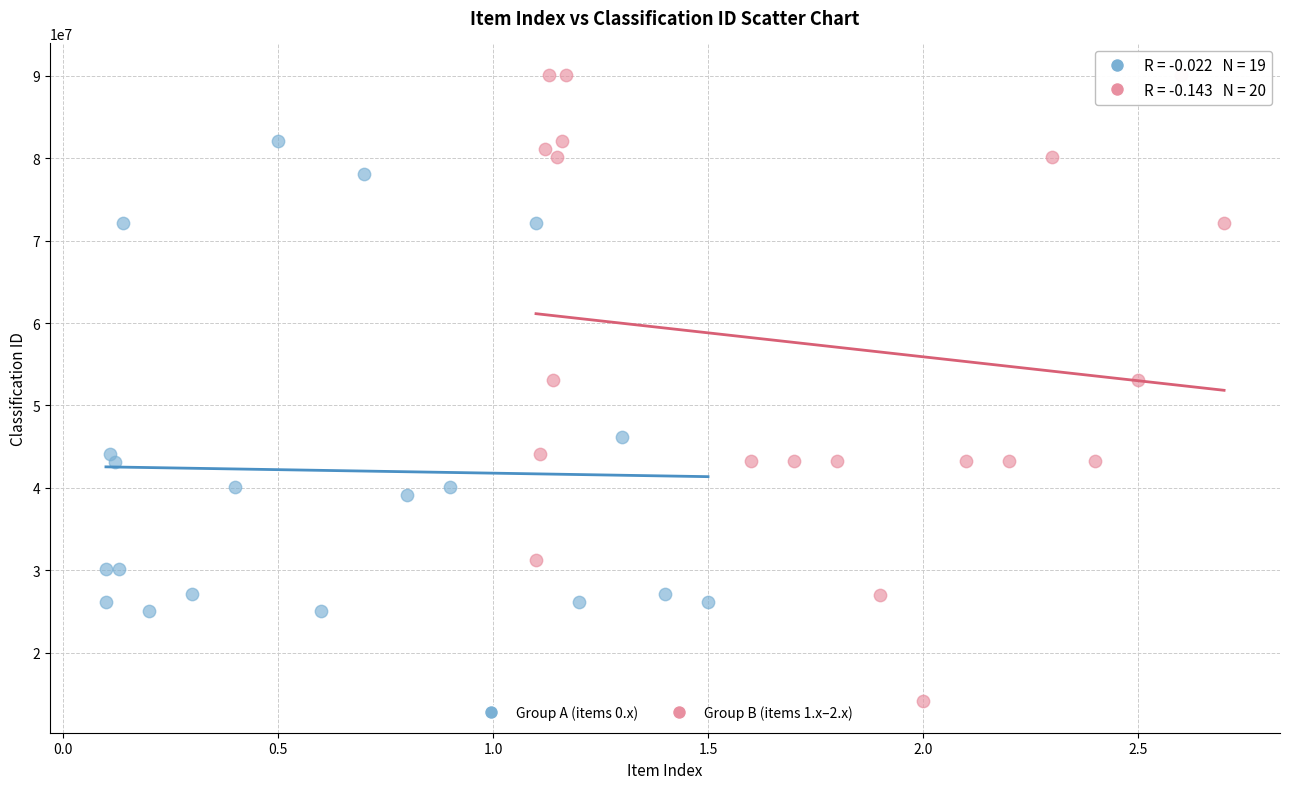

Which series has the largest Y range (max minus min)?

Group B (items 1.x–2.x)